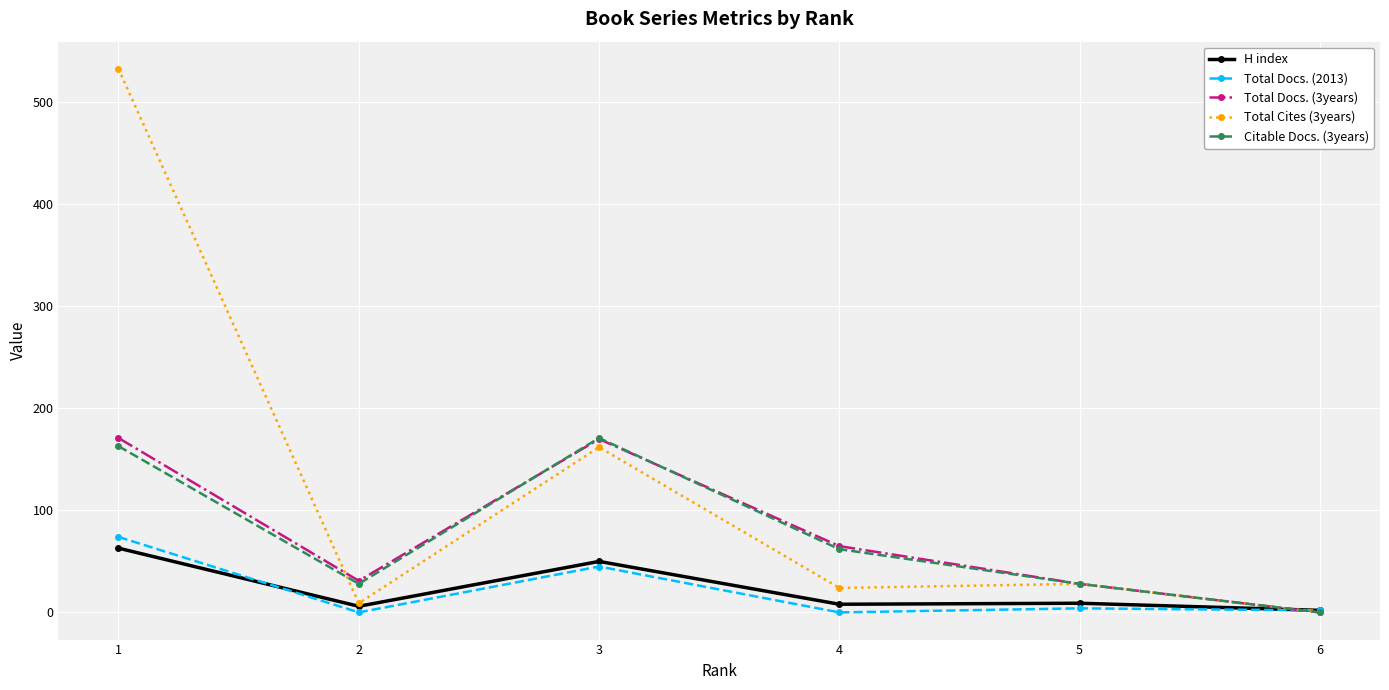

What are all the series names shown in the legend?

H index, Total Docs. (2013), Total Docs. (3years), Total Cites (3years), Citable Docs. (3years)